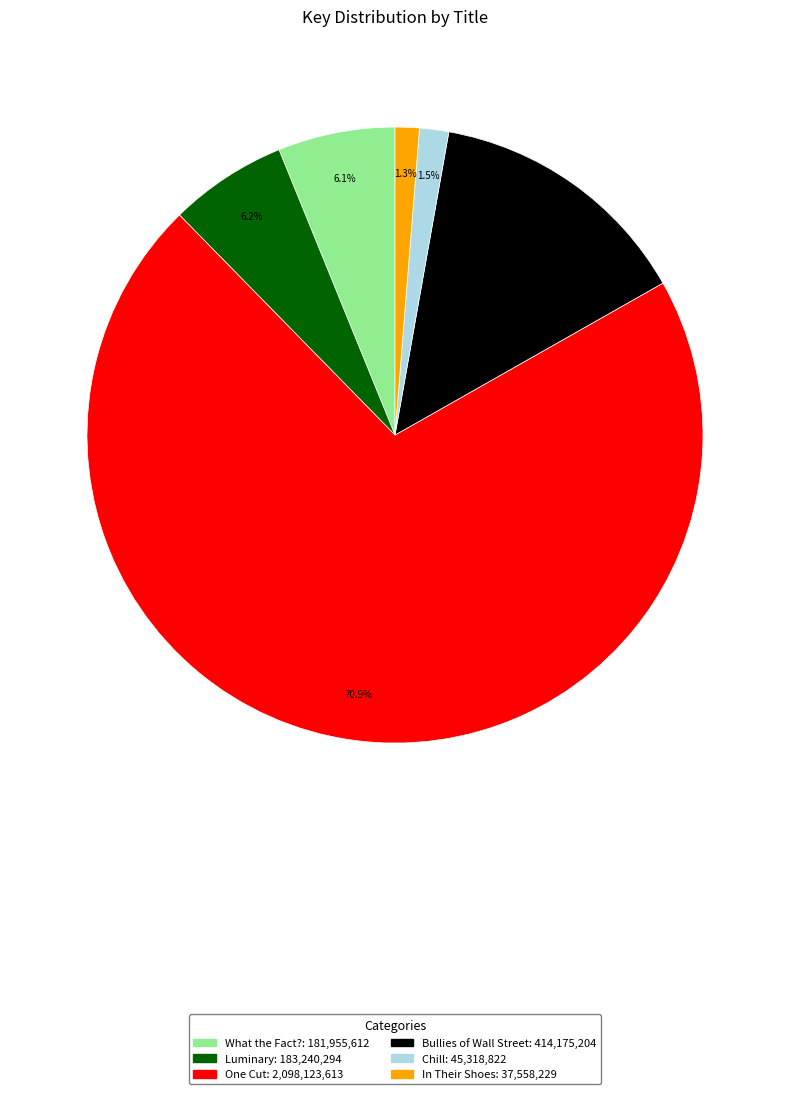

How many segments does this pie chart have?

6